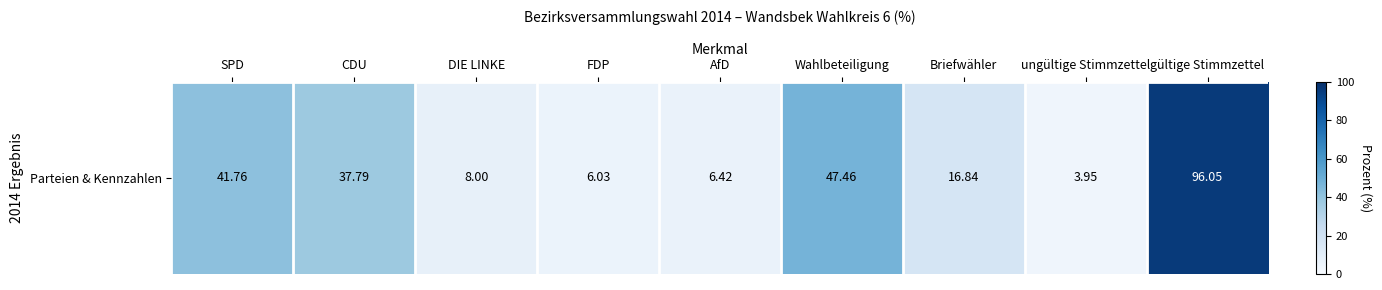

Which has a higher value, DIE LINKE or AfD?

DIE LINKE